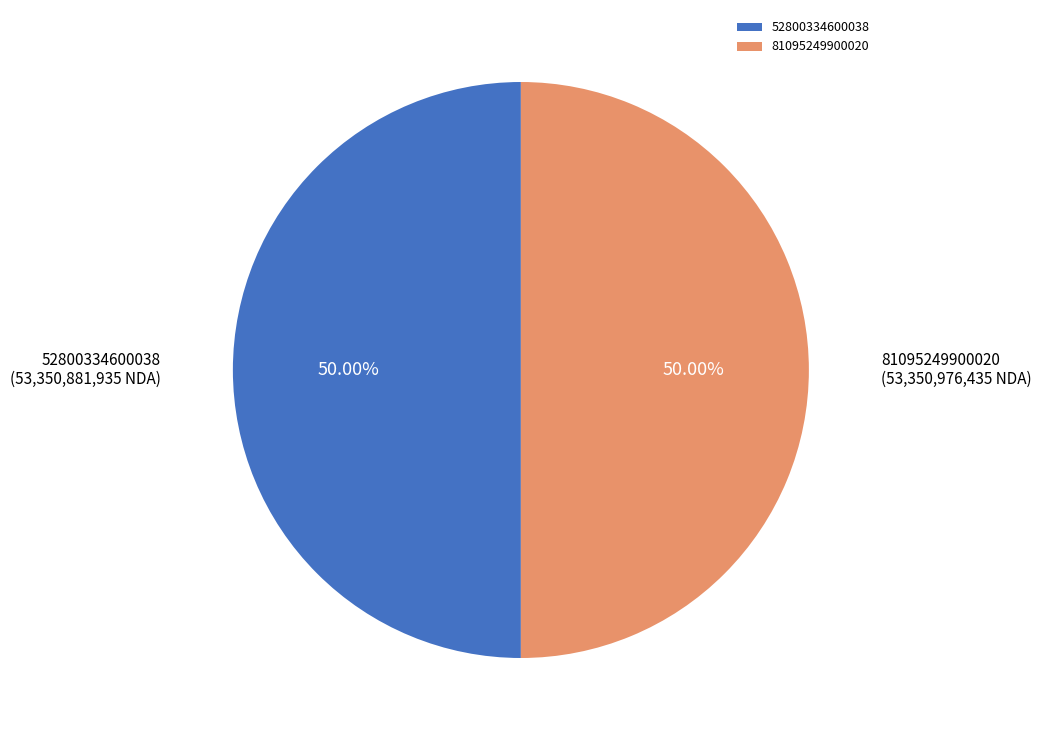

Count the number of slices in the pie.

2